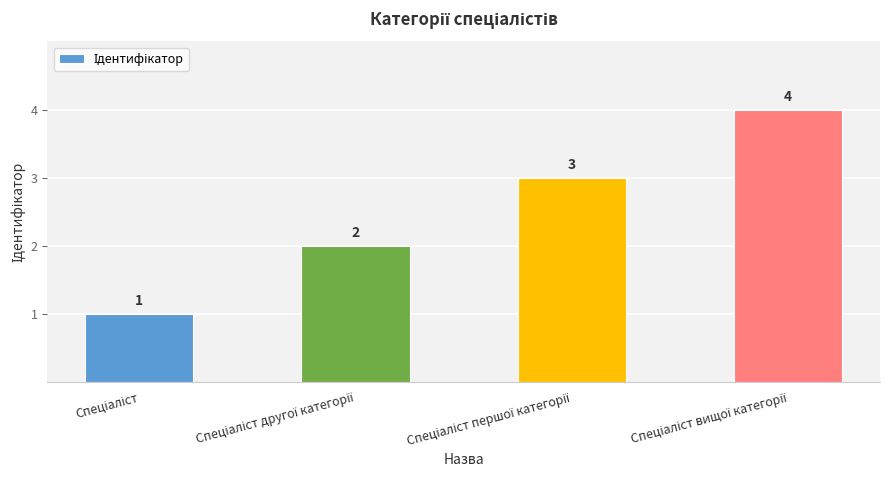

What is the maximum value shown in the chart?

4